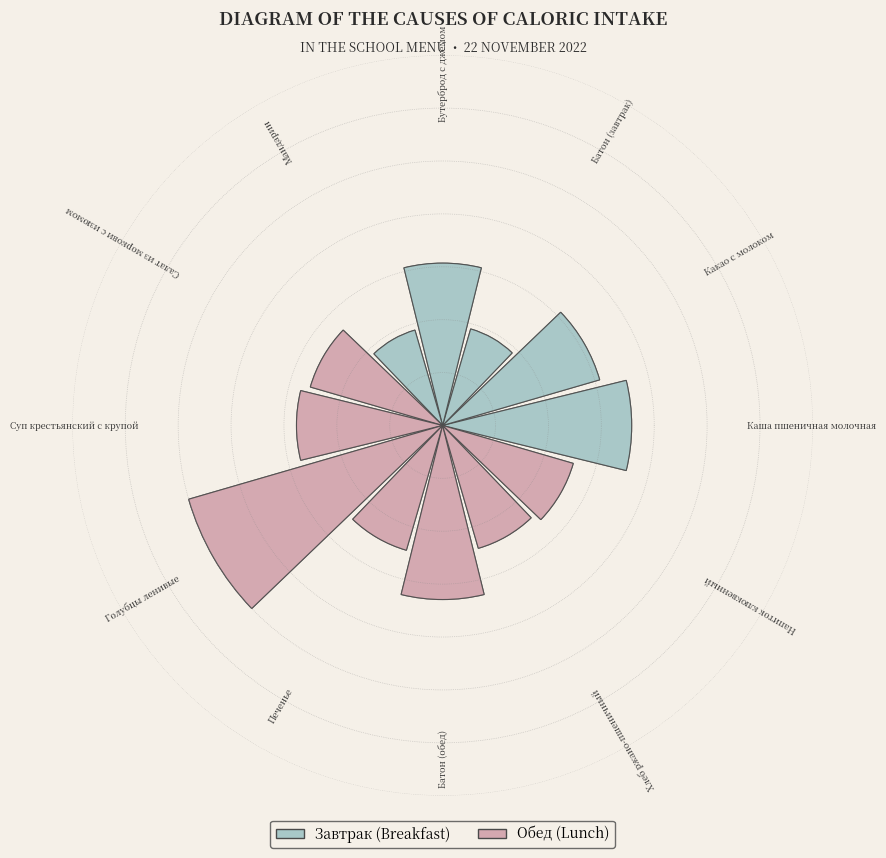

What is the smallest slice in the pie chart?

Мандарин